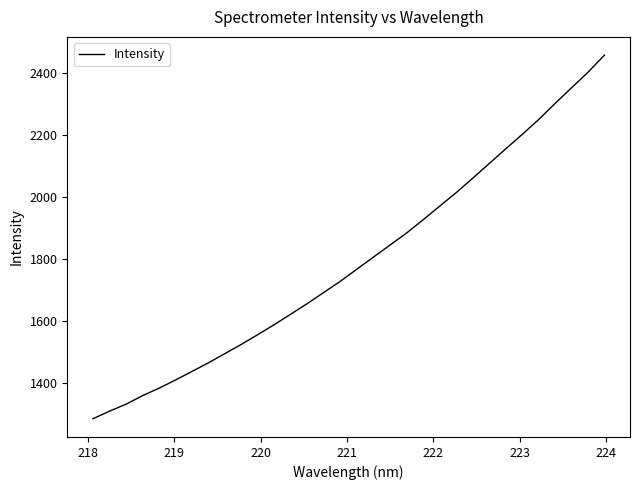

Does the chart have visible grid lines?

No